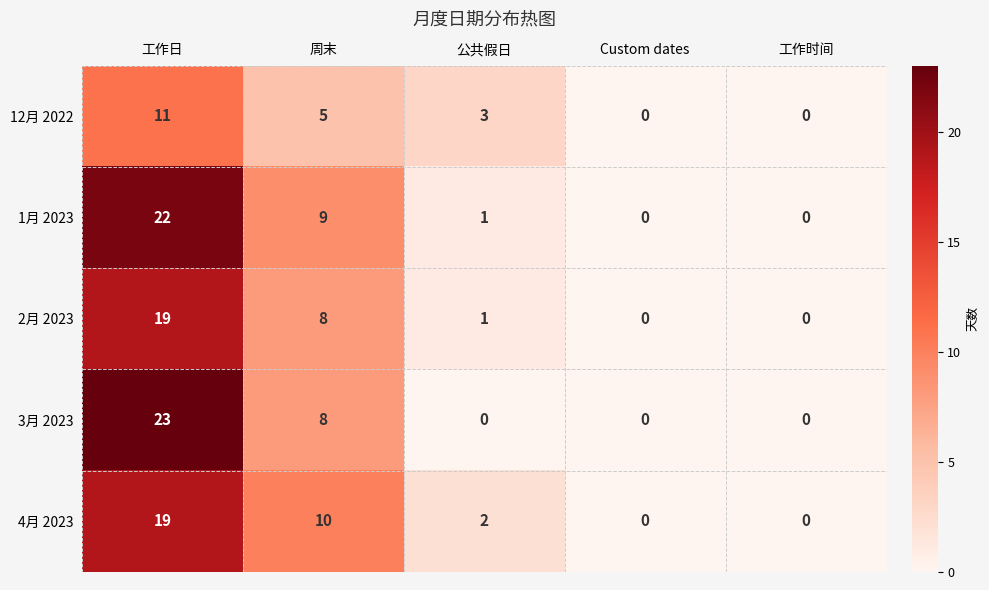

At which category is the sum across all series the highest?

工作日